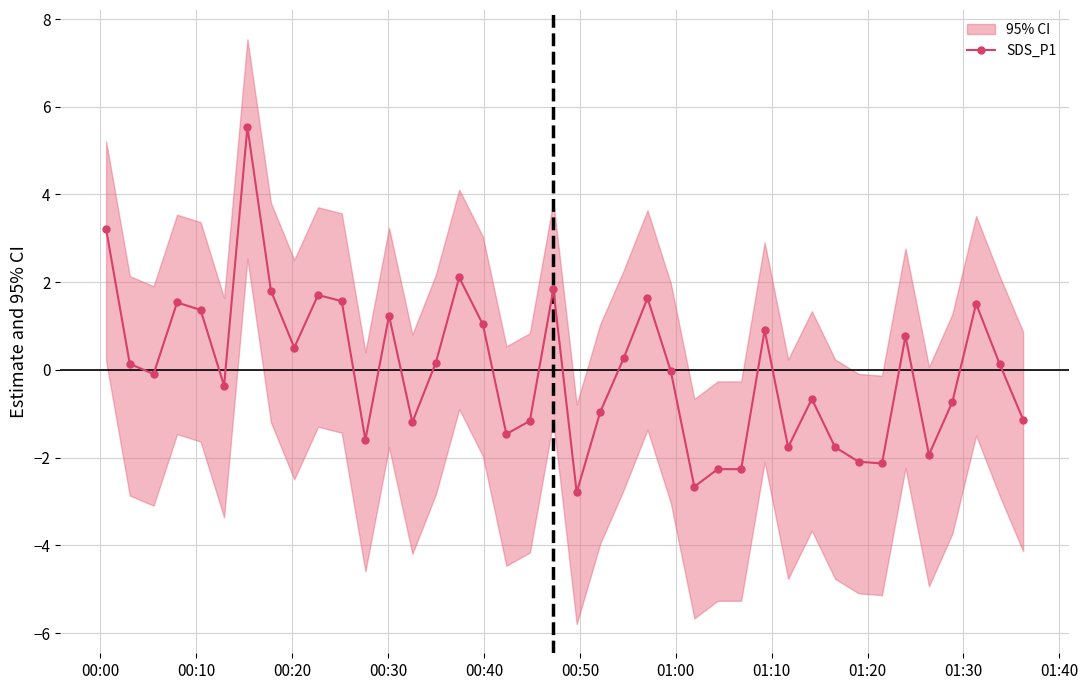

What is the difference between the maximum and minimum values?

8.3